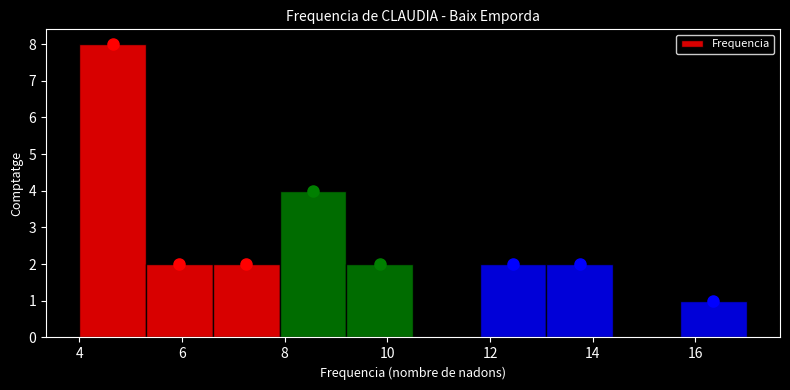

Reading left to right, list every bar in this chart as the range it spans on the x-axis followed by its height. Neither the bar edges nor the heights are printed on the chart, so give them approximately, as read against the axes.

4.0 to 5.3: 8
5.3 to 6.6: 2
6.6 to 7.9: 2
7.9 to 9.2: 4
9.2 to 10.5: 2
10.5 to 11.8: 0
11.8 to 13.1: 2
13.1 to 14.4: 2
14.4 to 15.7: 0
15.7 to 17.0: 1